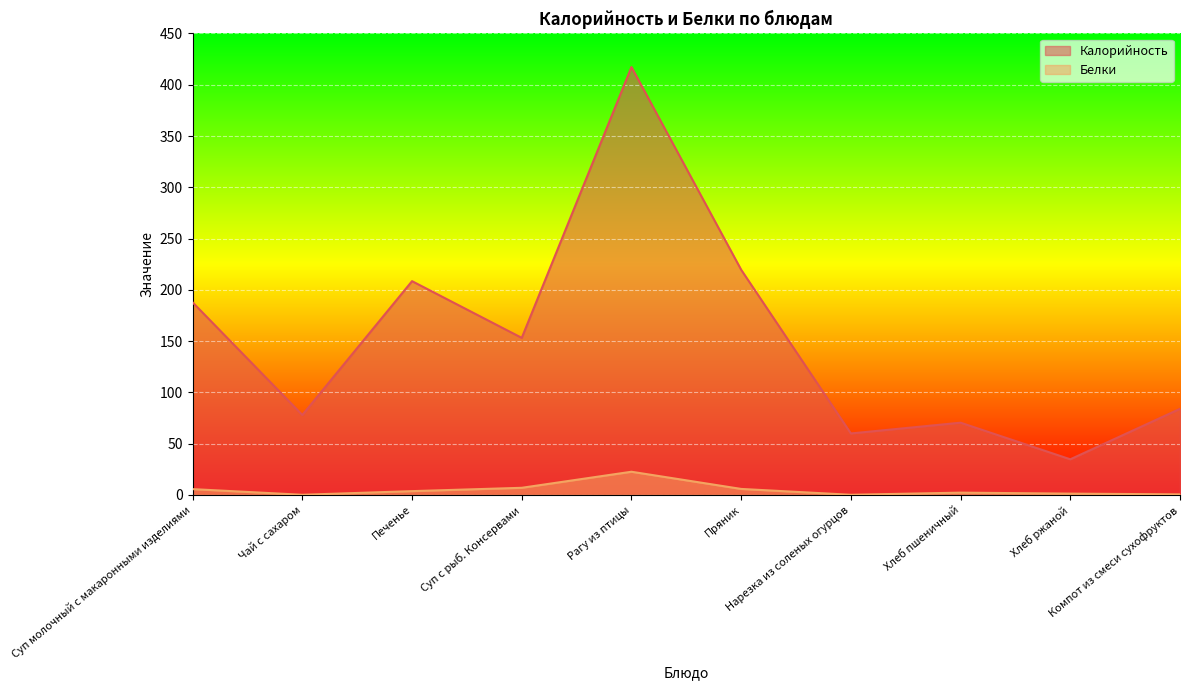

At which label does Белки reach its peak?

Рагу из птицы